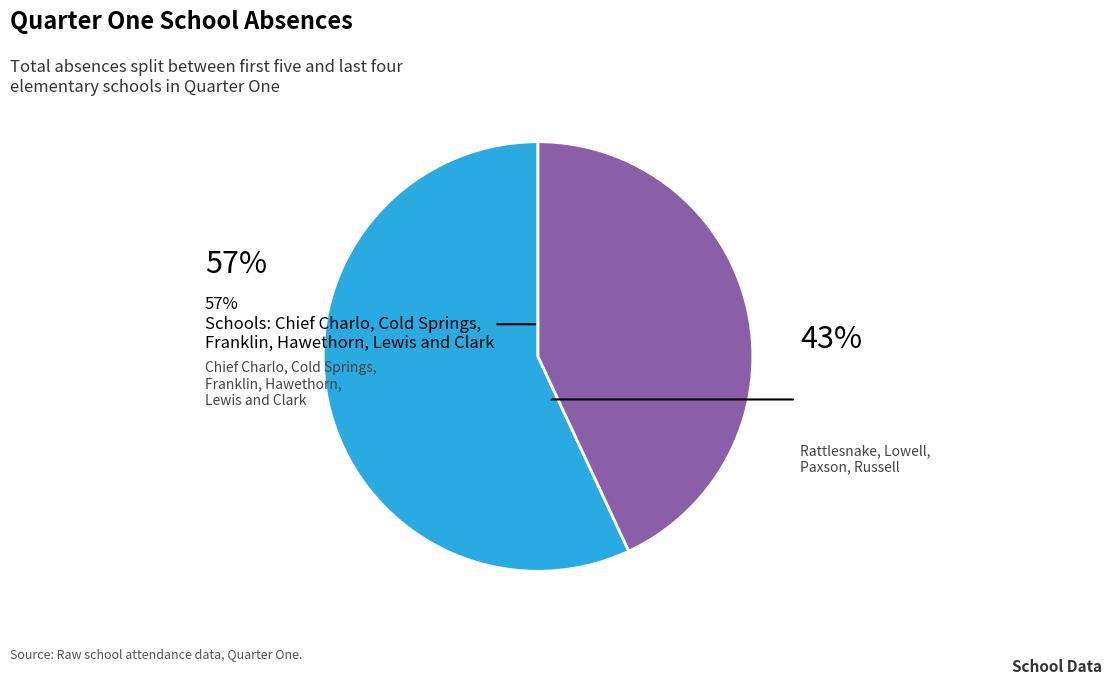

Count the number of slices in the pie.

2